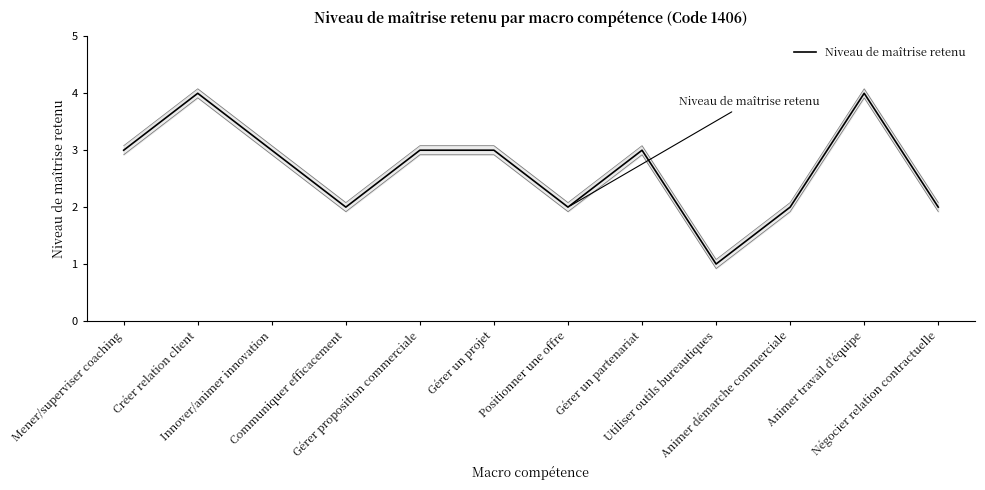

List the labels in order of value, largest first.

Créer relation client, Animer travail d'équipe, Mener/superviser coaching, Innover/animer innovation, Gérer proposition commerciale, Gérer un projet, Gérer un partenariat, Communiquer efficacement, Positionner une offre, Animer démarche commerciale, Négocier relation contractuelle, Utiliser outils bureautiques